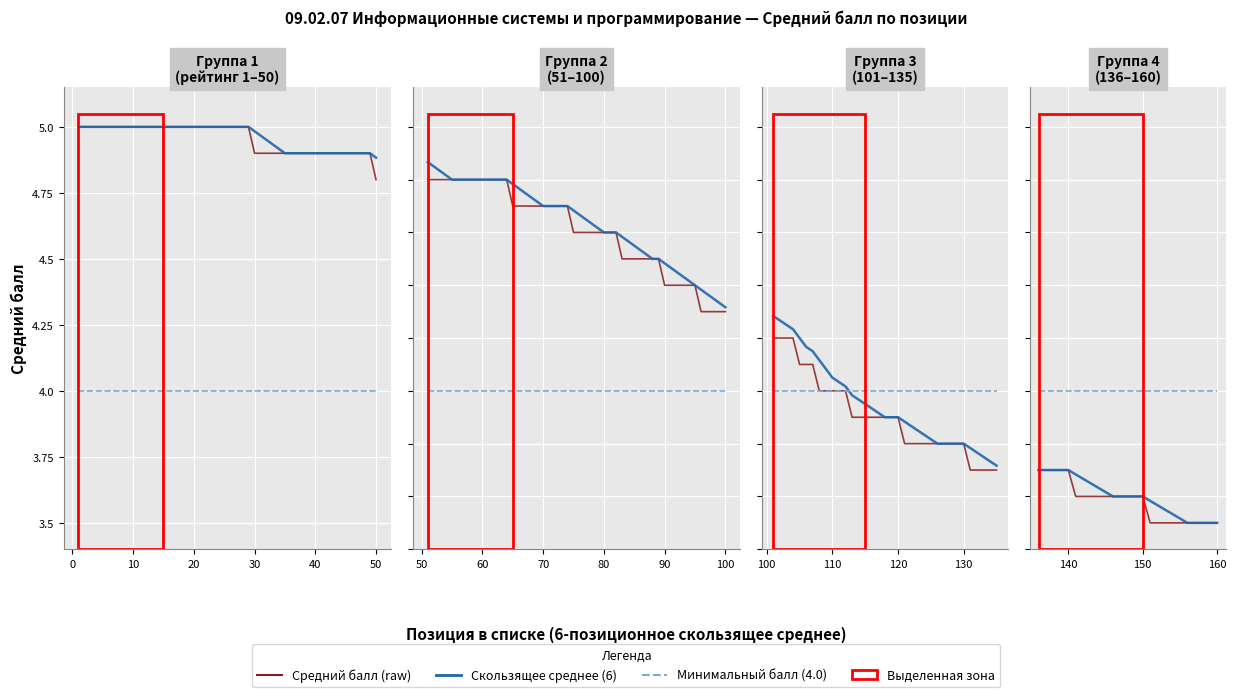

The Минимальный балл (4.0) series shows 5.6 at 12. True or false?

False